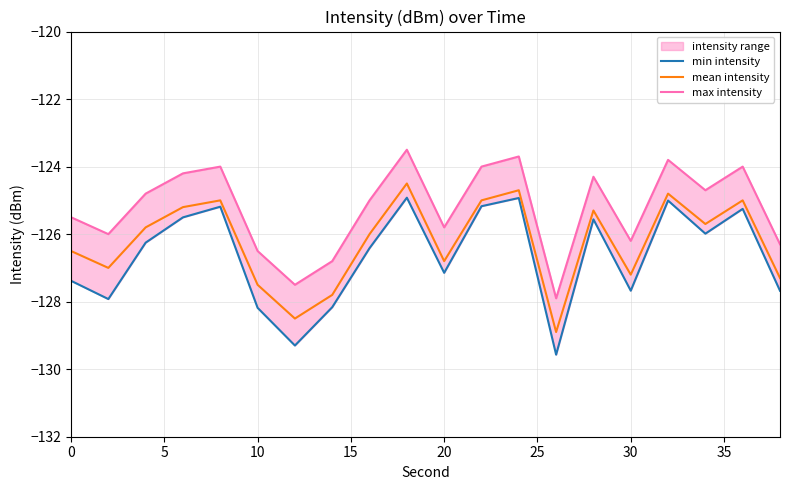

Which series has the largest total across all categories?

max intensity